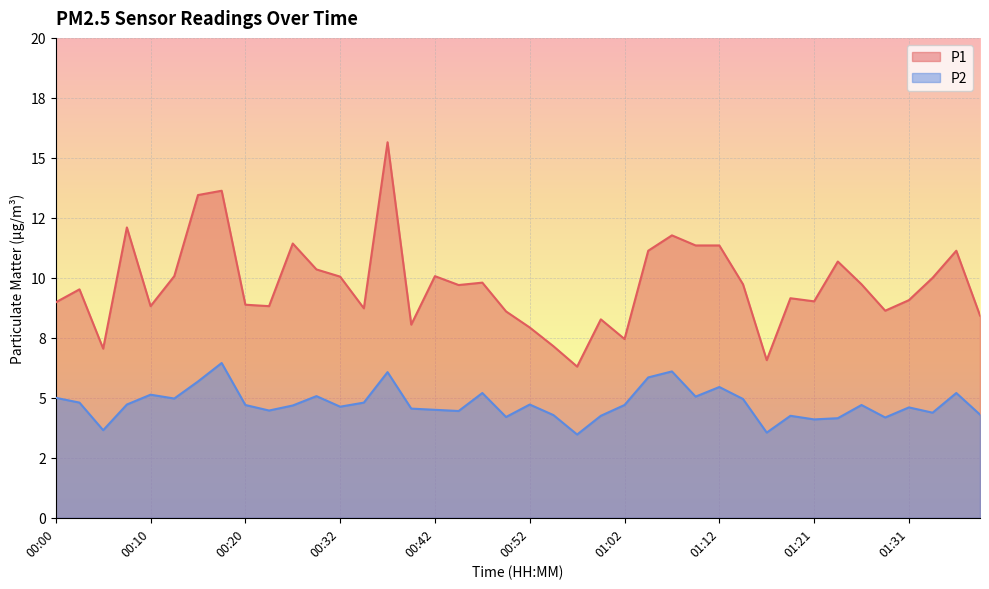

List the series in order of their peak value, lowest first.

P2, P1